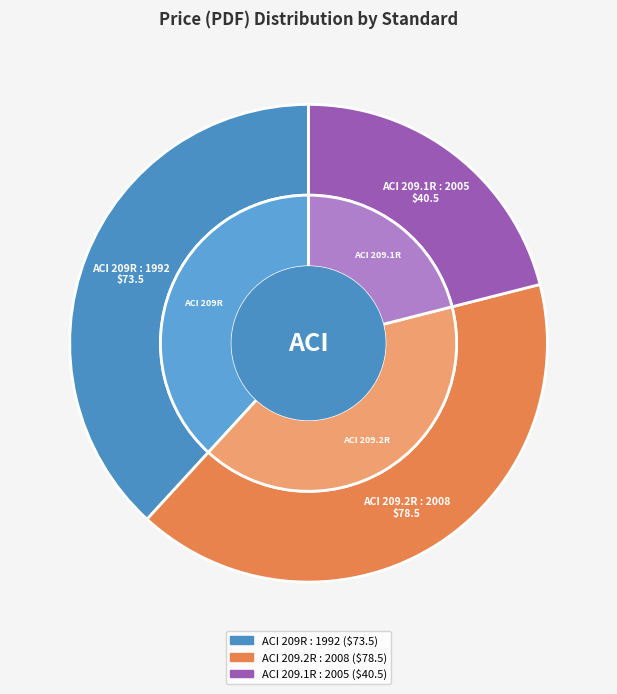

Rank the categories by value from highest to lowest.

ACI 209.2R : 2008, ACI 209R : 1992, ACI 209.1R : 2005